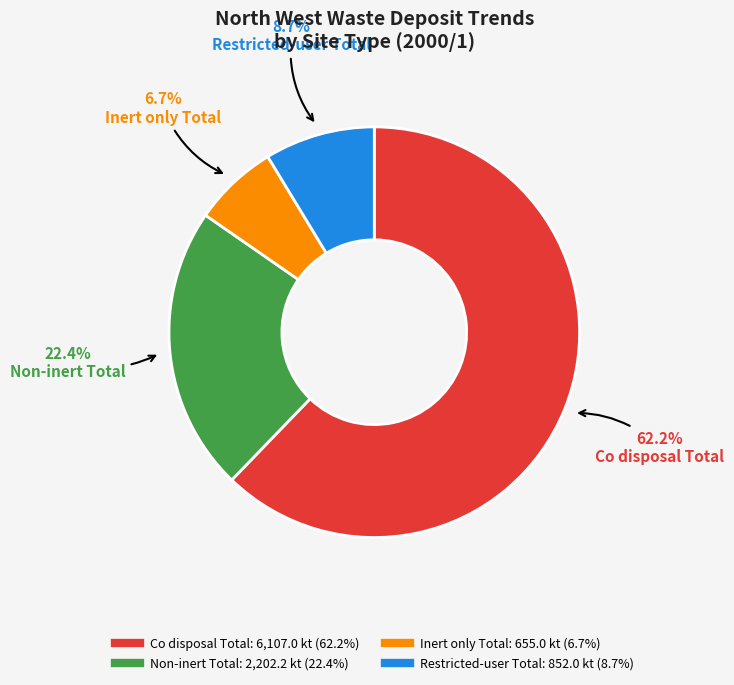

Which category has the biggest portion of the pie?

Co disposal Total